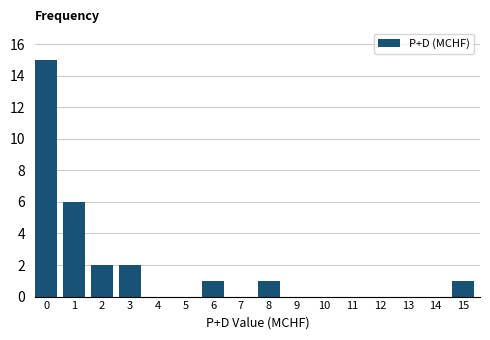

Reading right to left, transcribe all the data shown in this chart.

15=1	14=0	13=0	12=0	11=0	10=0	9=0	8=1	7=0	6=1	5=0	4=0	3=2	2=2	1=6	0=15